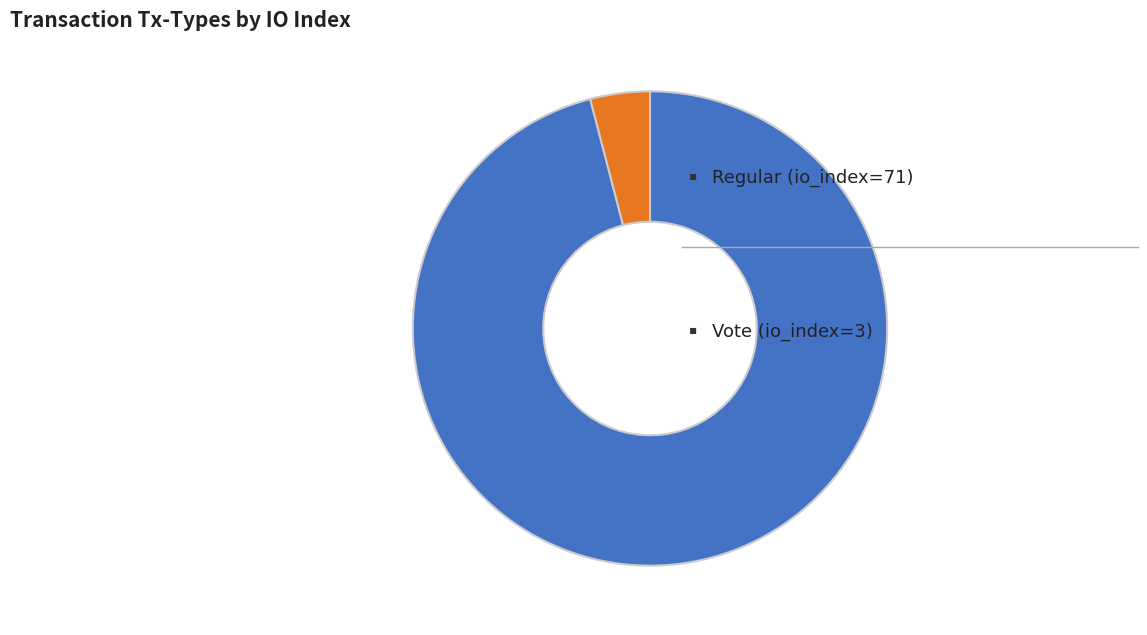

Does any single category account for the majority?

Yes